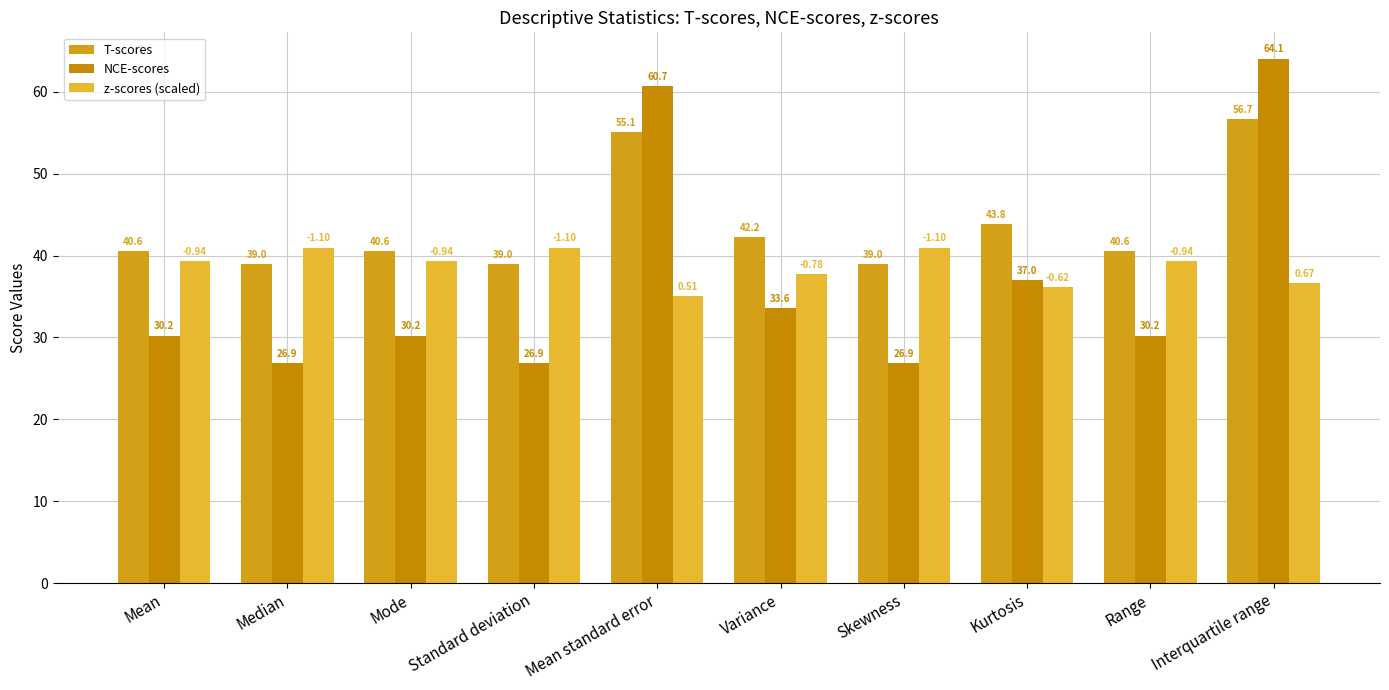

What is the label of the 7th bar from the left?

Skewness